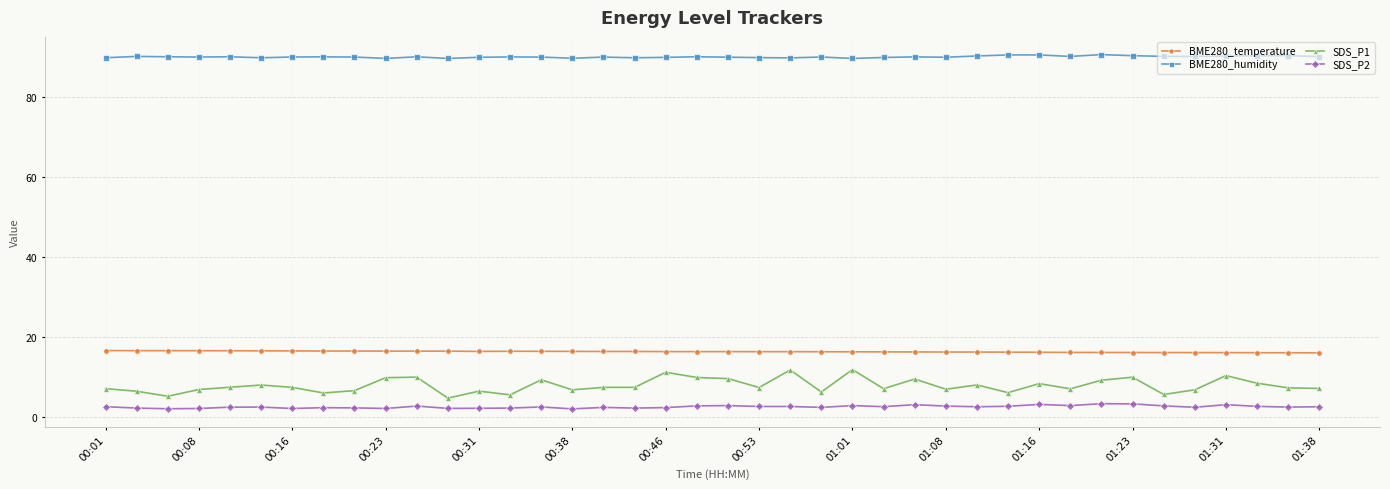

Which series has the largest total across all categories?

BME280_humidity